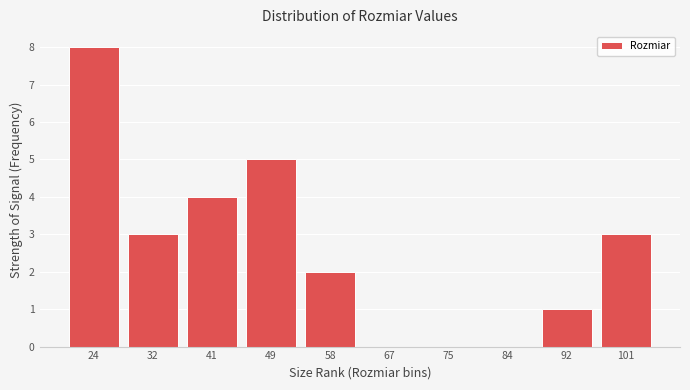

Reading left to right, list all the values displayed in this chart.

24=8	32=3	41=4	49=5	58=2	67=0	75=0	84=0	92=1	101=3